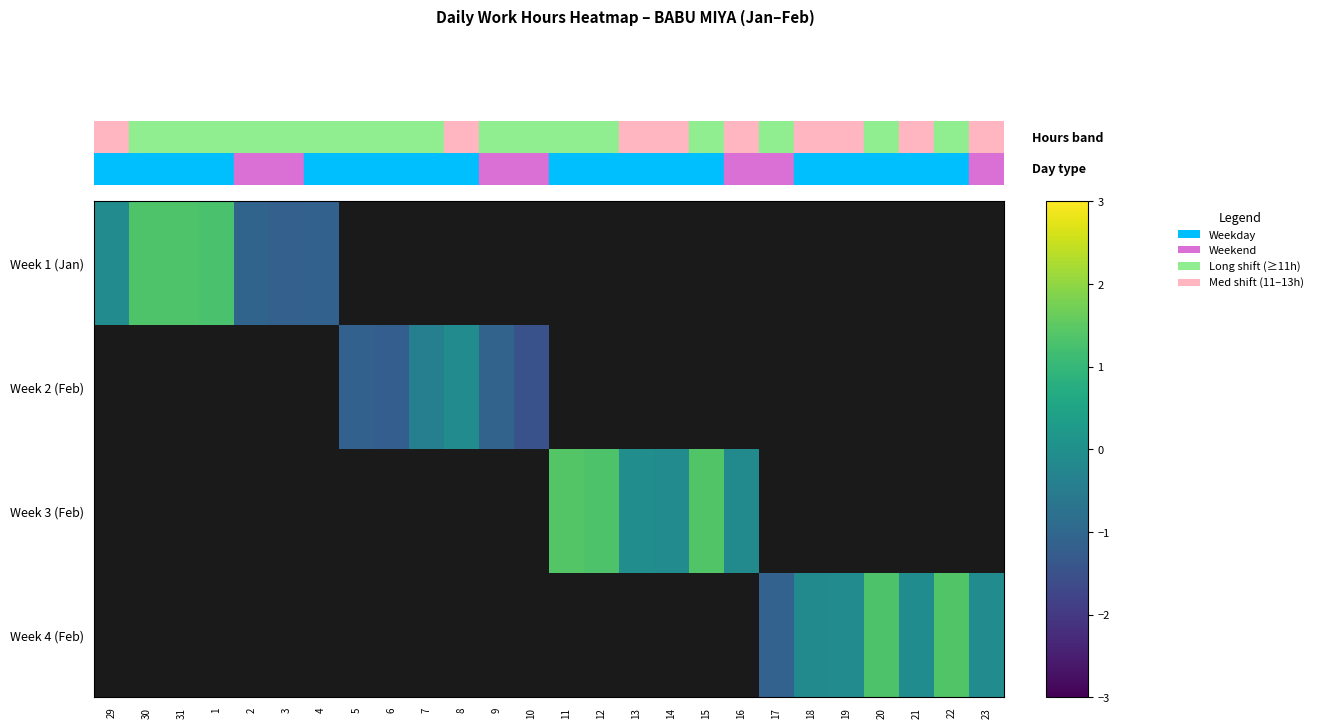

How many series are shown in this chart?

4